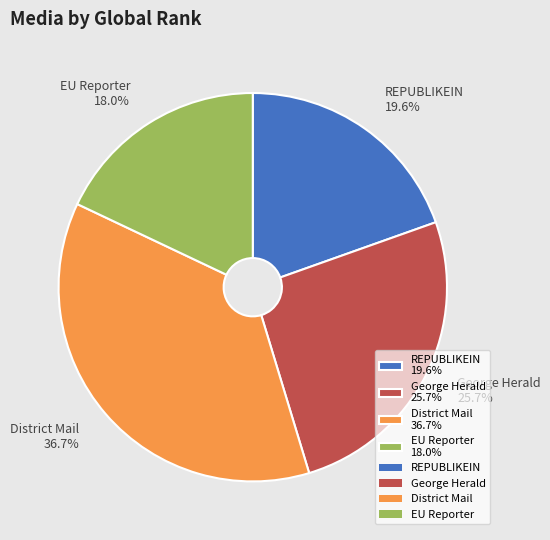

Which slice is the largest?

District Mail